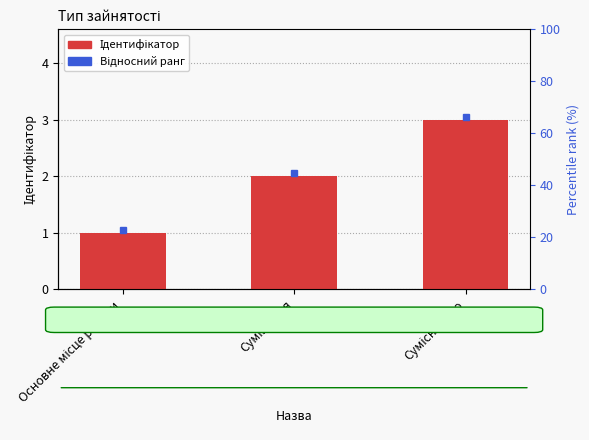

Approximately how many times larger is the value at Суміщення compared to Сумісництво?

0.7